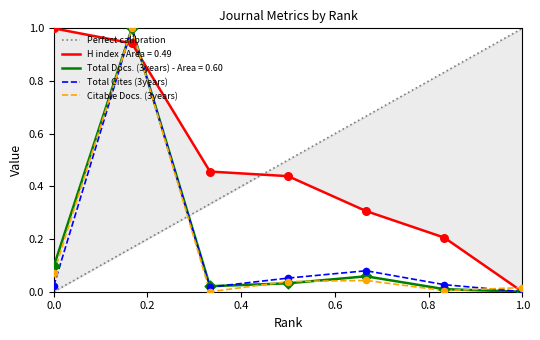

Which series has the largest total across all categories?

H index